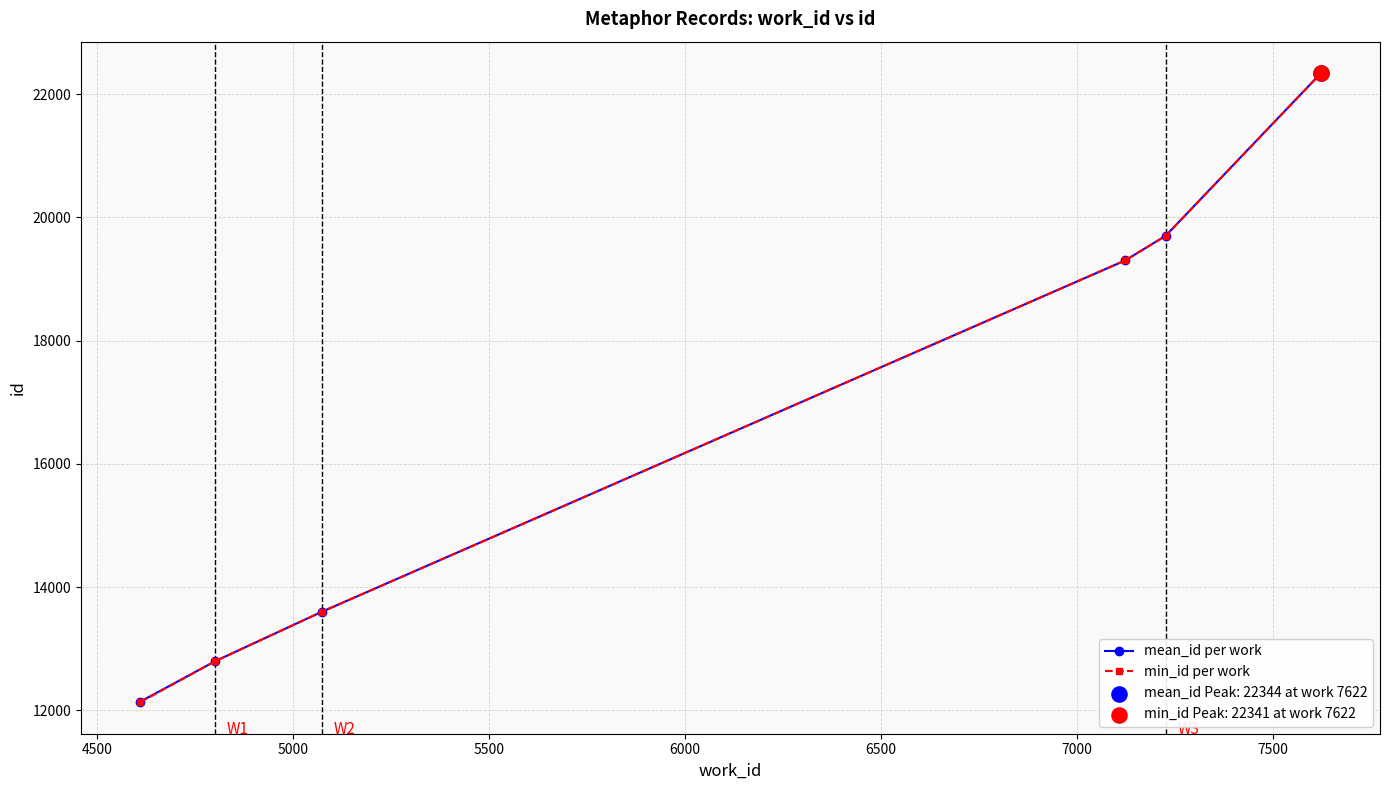

Which series has the largest range (max minus min)?

min_id per work